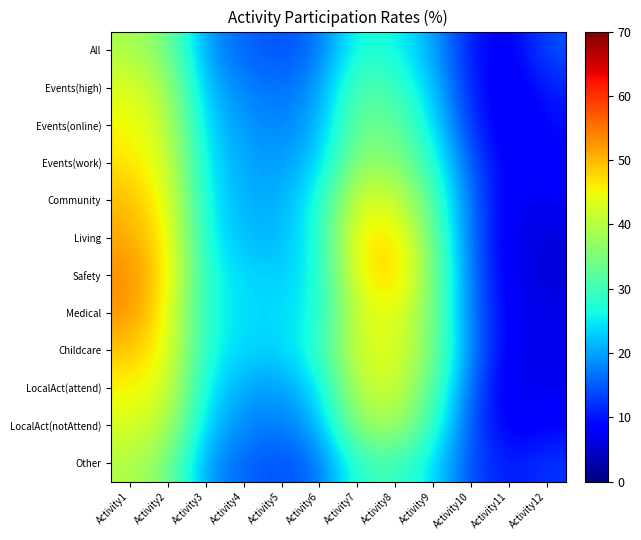

Which series has the largest range (max minus min)?

Safety